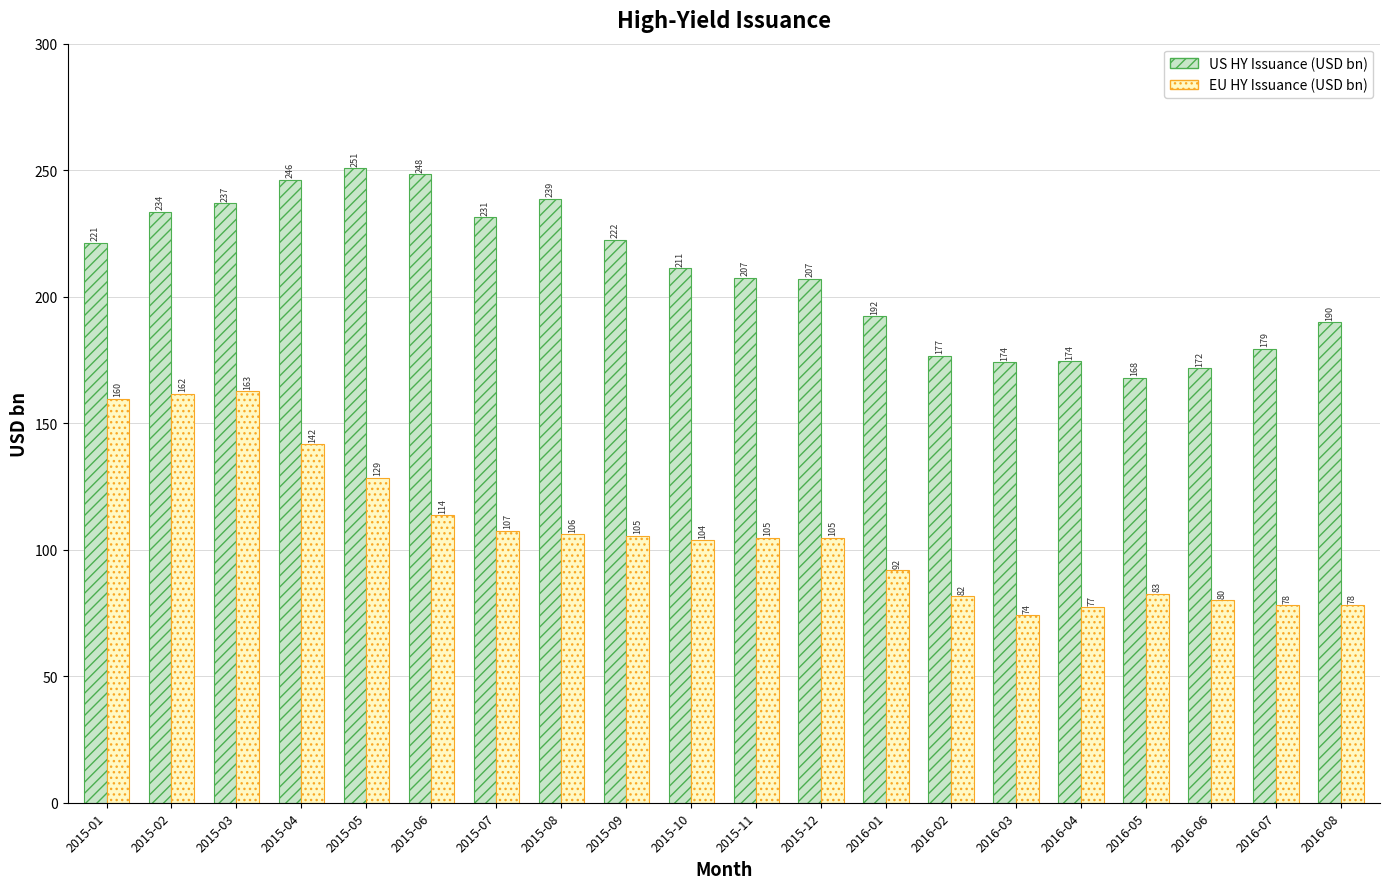

At which label does EU HY Issuance (USD bn) first exceed 104?

2015-01